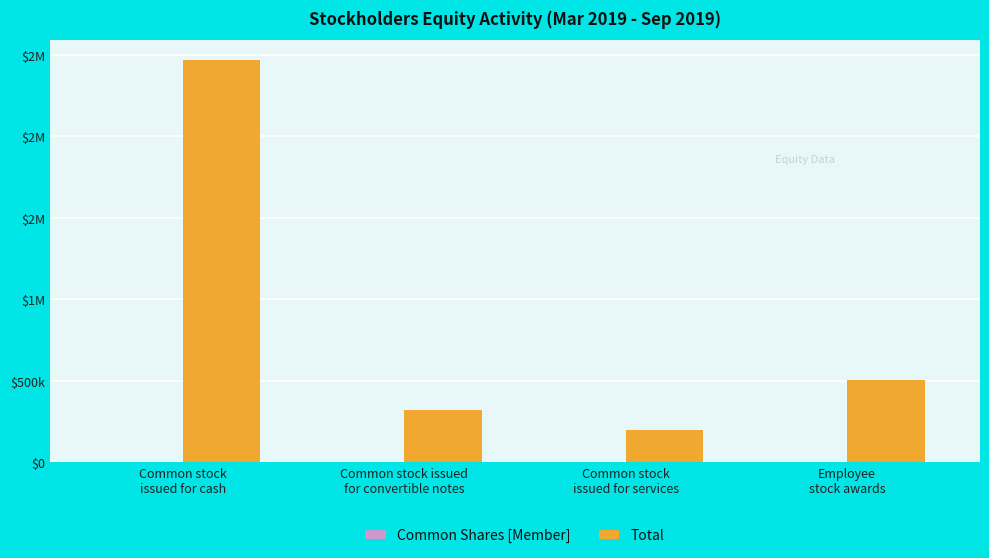

Does the chart contain stacked bars?

No